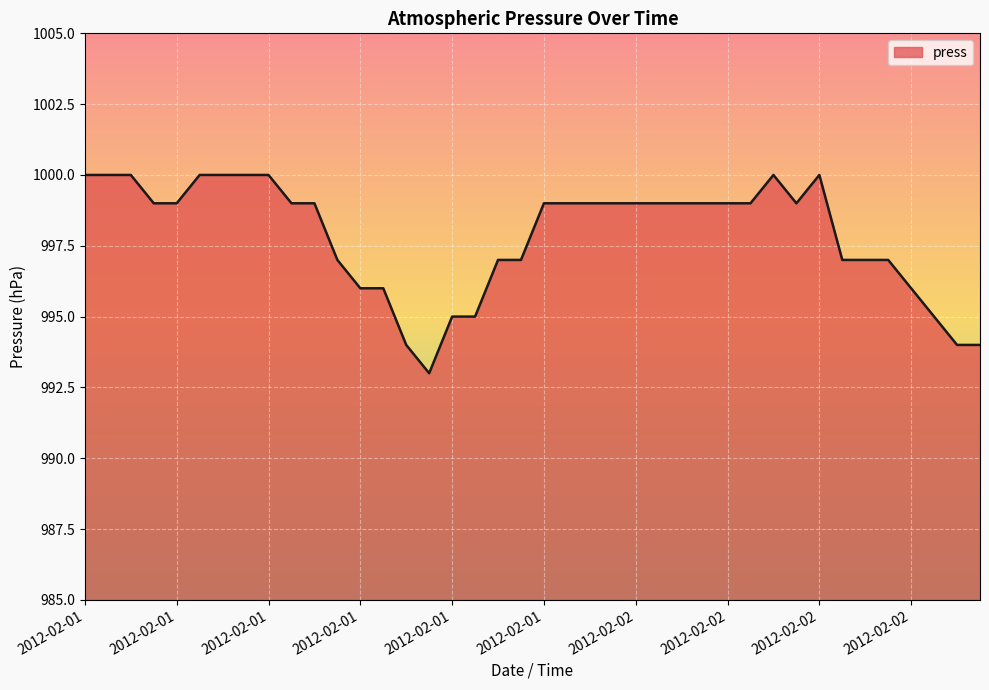

What is the difference between the maximum and minimum values?

7